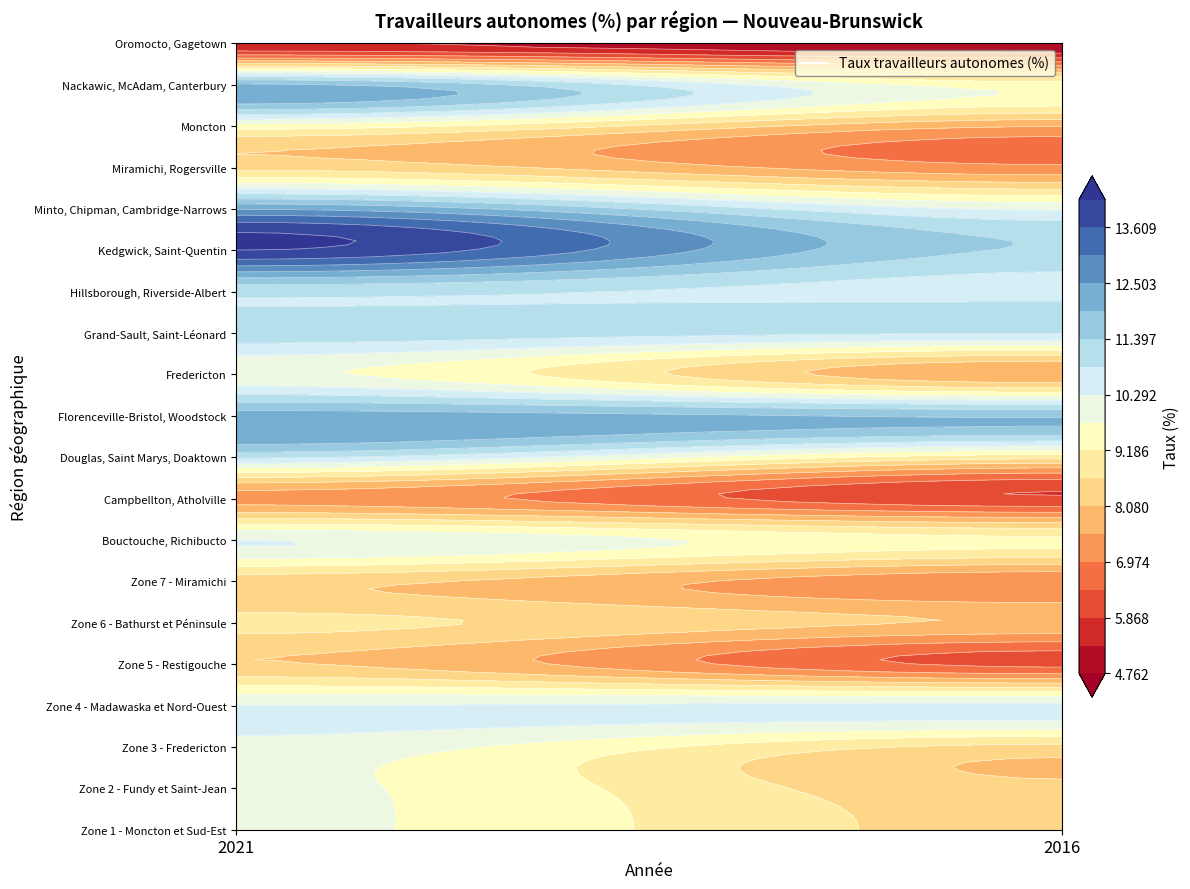

What is the sum of the Zone 7 - Miramichi values at 2016 and 2021?

15.3